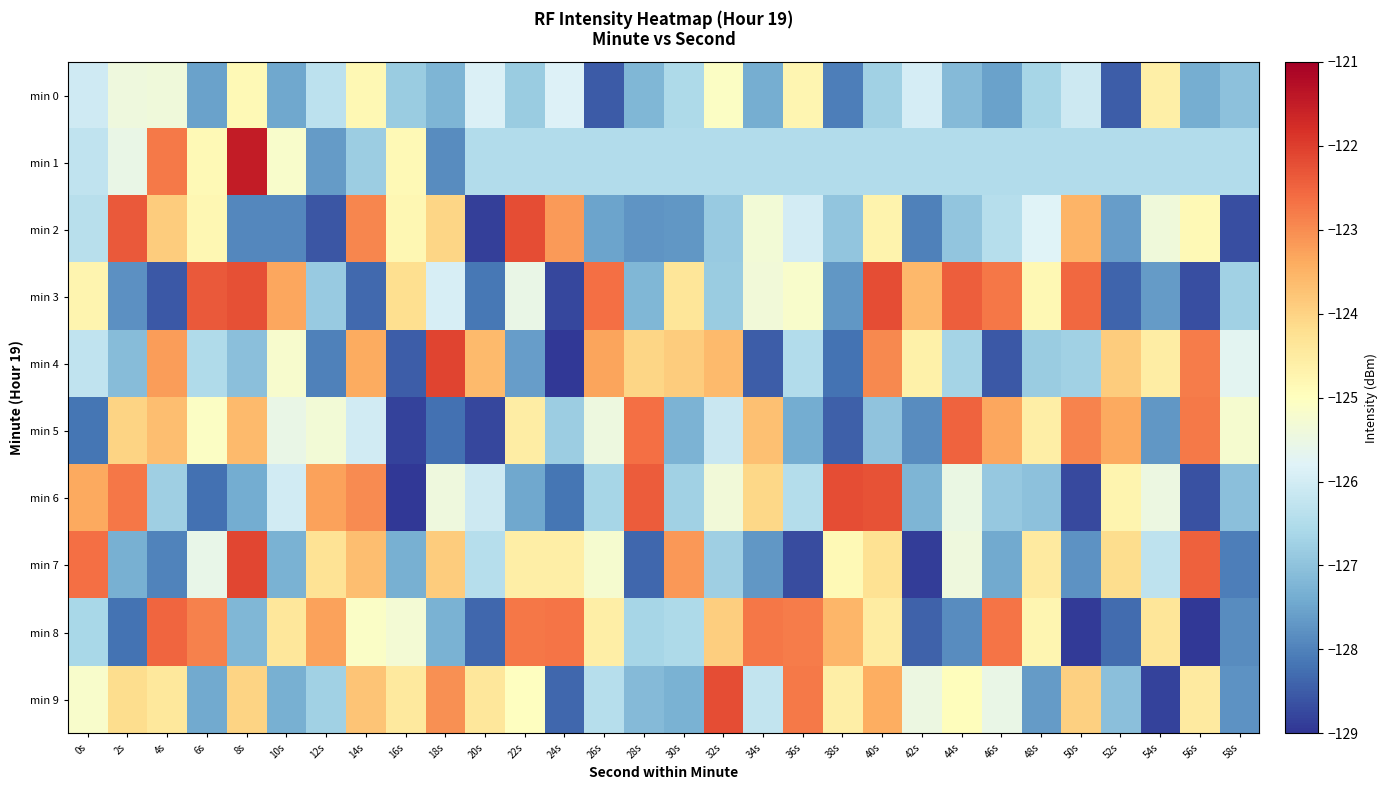

At 10s, list the series in order from smallest to largest.

min 2, min 0, min 9, min 7, min 6, min 5, min 4, min 1, min 8, min 3